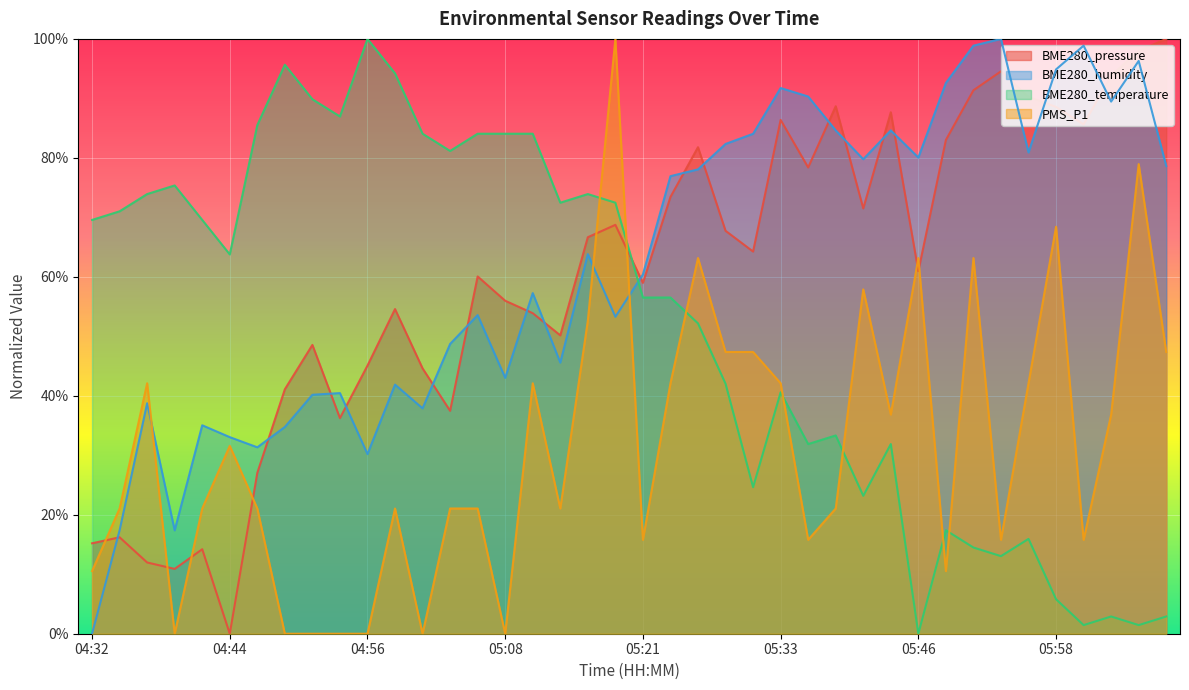

The PMS_P1 series shows 50.4 at 05:43. True or false?

False